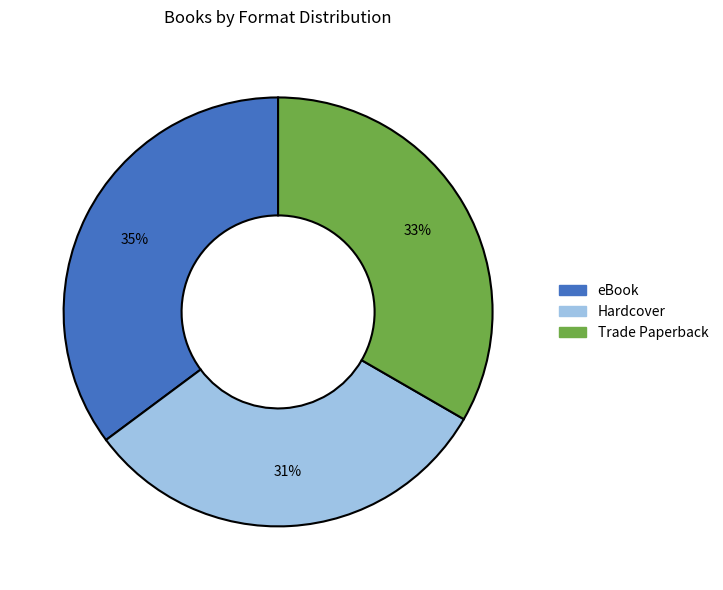

How many segments does this pie chart have?

3